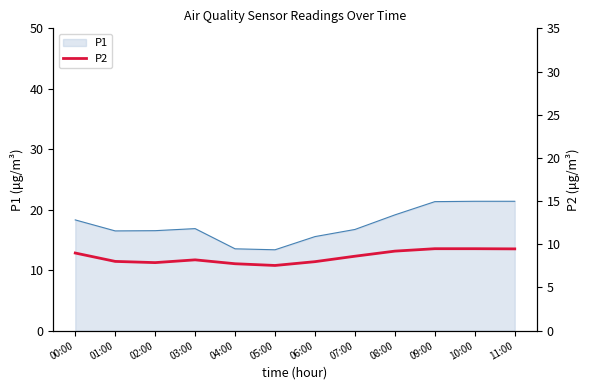

Is it true that P1 equals 16.5 at 01:00?

True